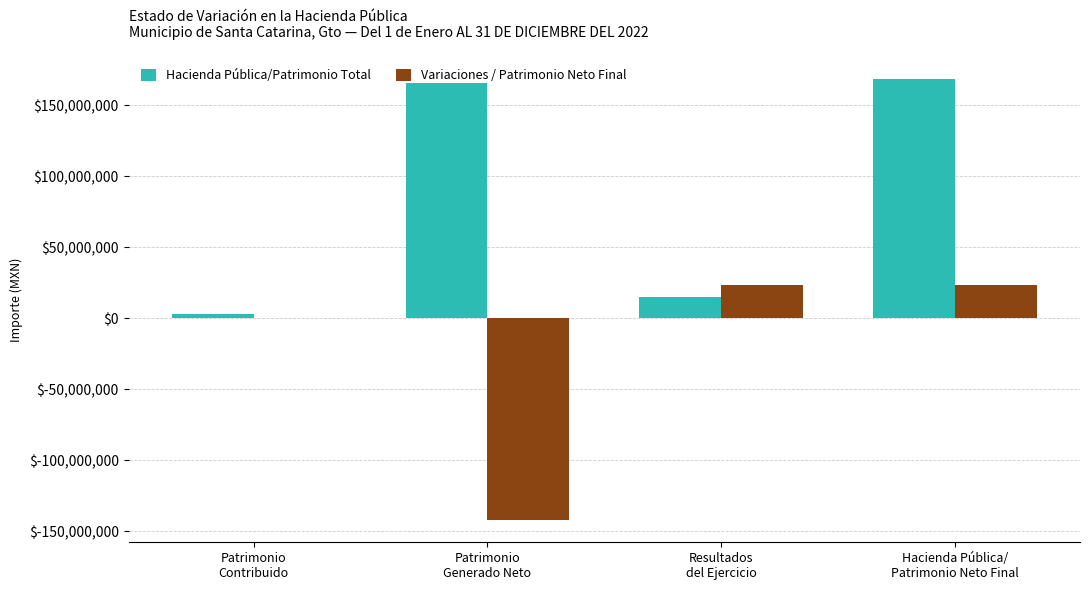

Which series changed the most between Patrimonio
Contribuido and Resultados
del Ejercicio?

Variaciones / Patrimonio Neto Final